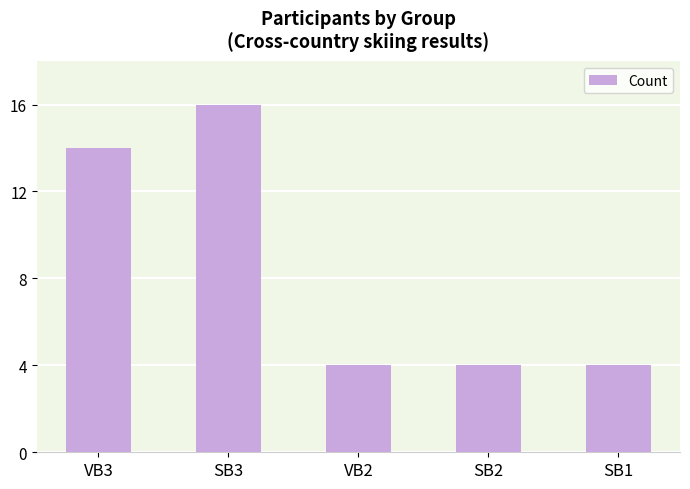

What is the sum of all values?

42